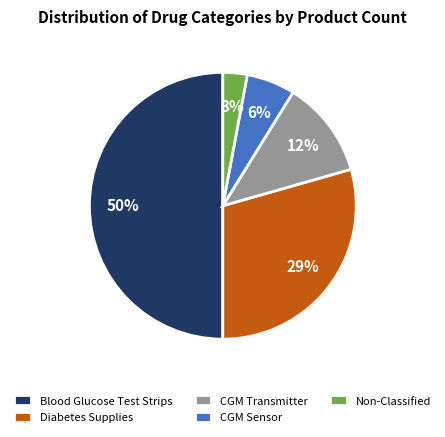

Rank the categories by value from lowest to highest.

Non-Classified, CGM Sensor, CGM Transmitter, Diabetes Supplies, Blood Glucose Test Strips